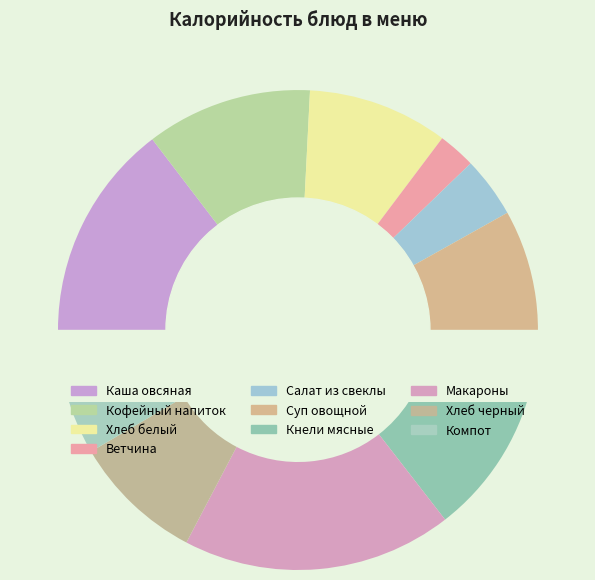

Which slice is the smallest?

Ветчина